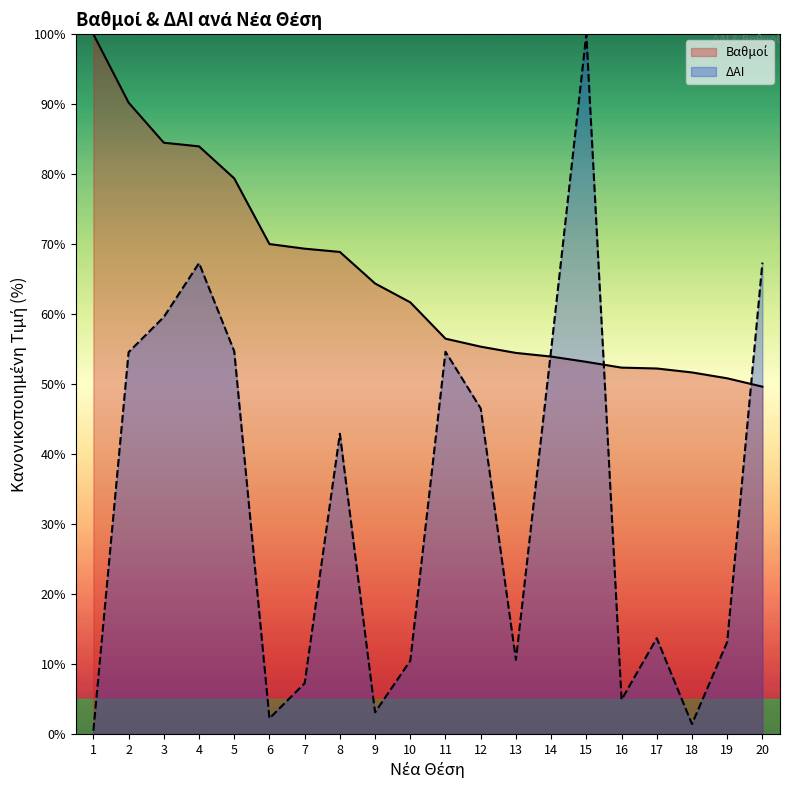

At which label is ΔΑΙ closest to 50?

12